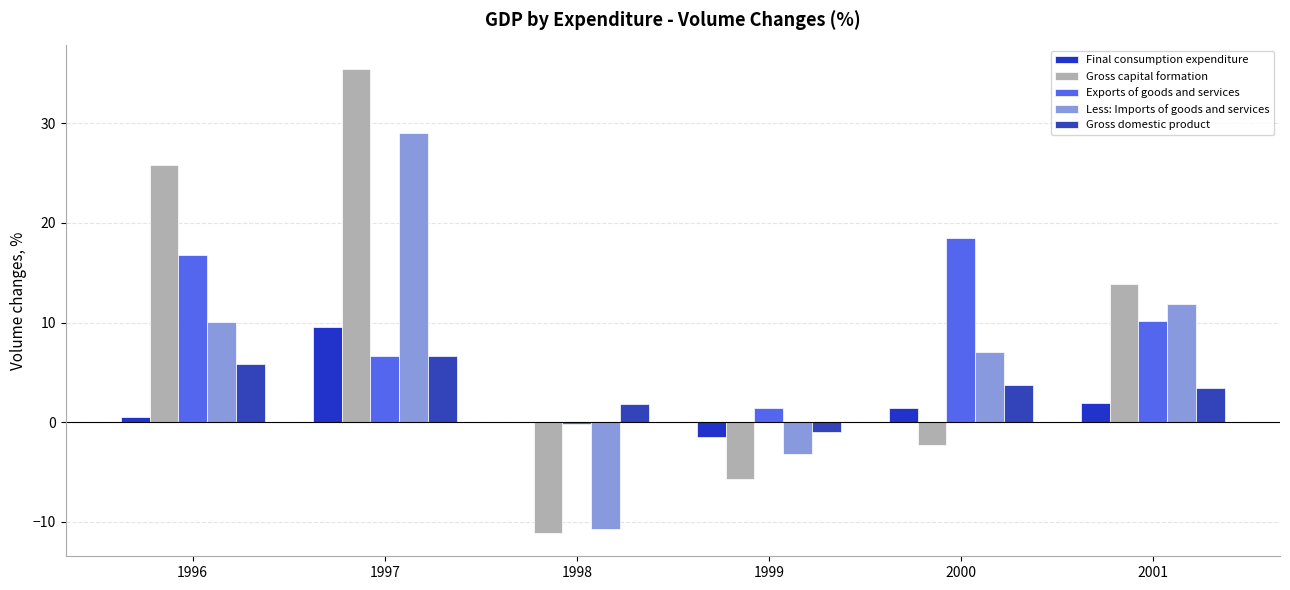

At which label is Gross capital formation closest to 12?

2001